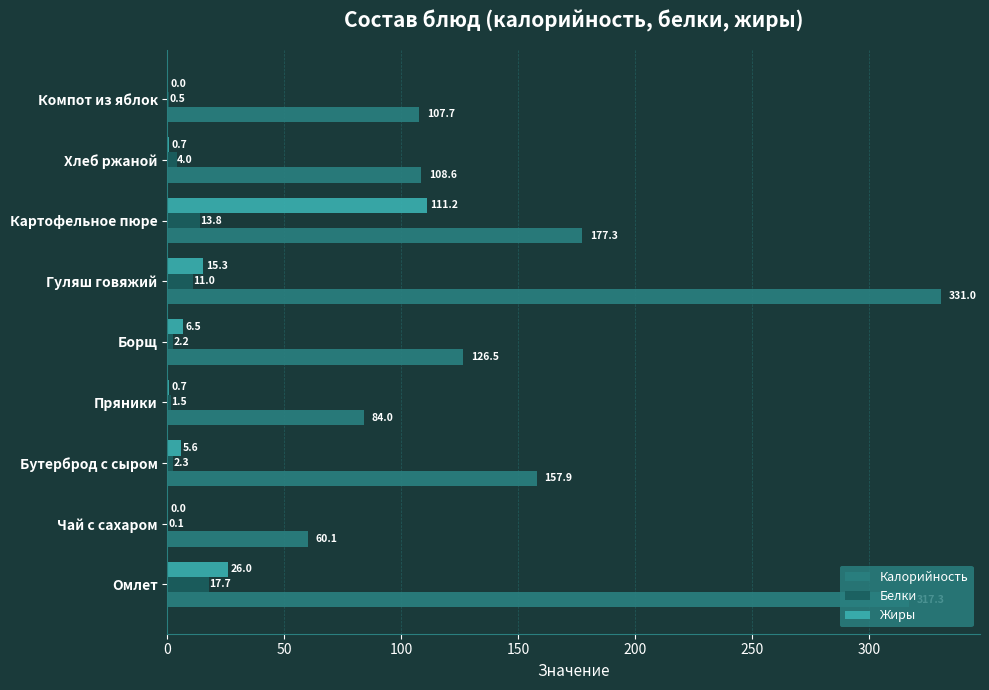

What is the average value of the Калорийность series?

163.4